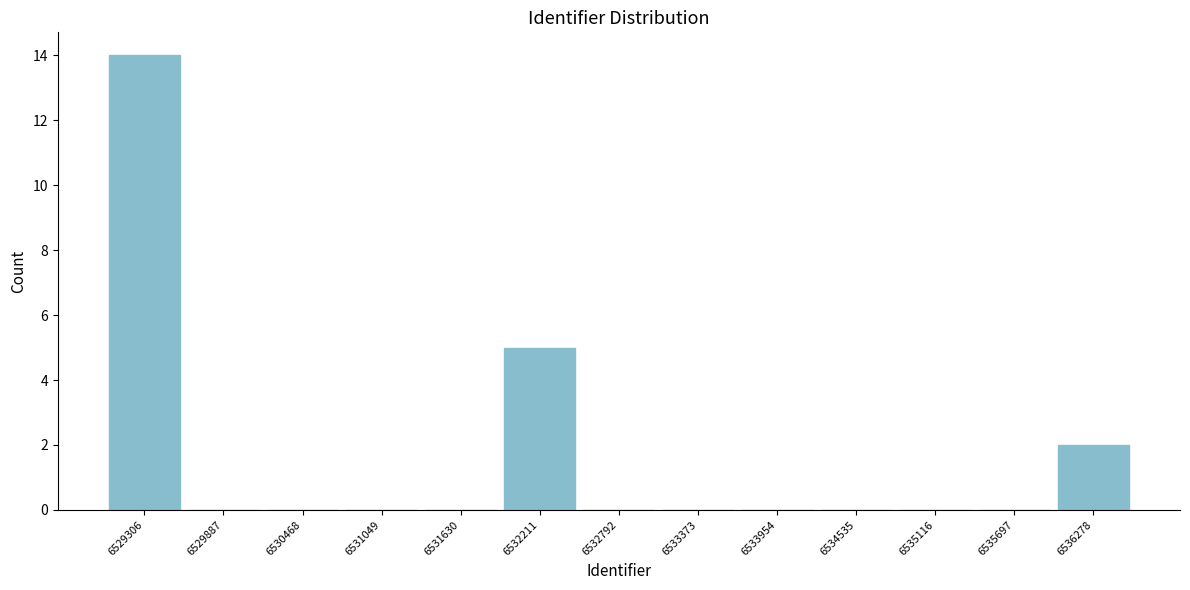

Reading left to right, extract all data points from this chart.

6529306=14	6529887=0	6530468=0	6531049=0	6531630=0	6532211=5	6532792=0	6533373=0	6533954=0	6534535=0	6535116=0	6535697=0	6536278=2